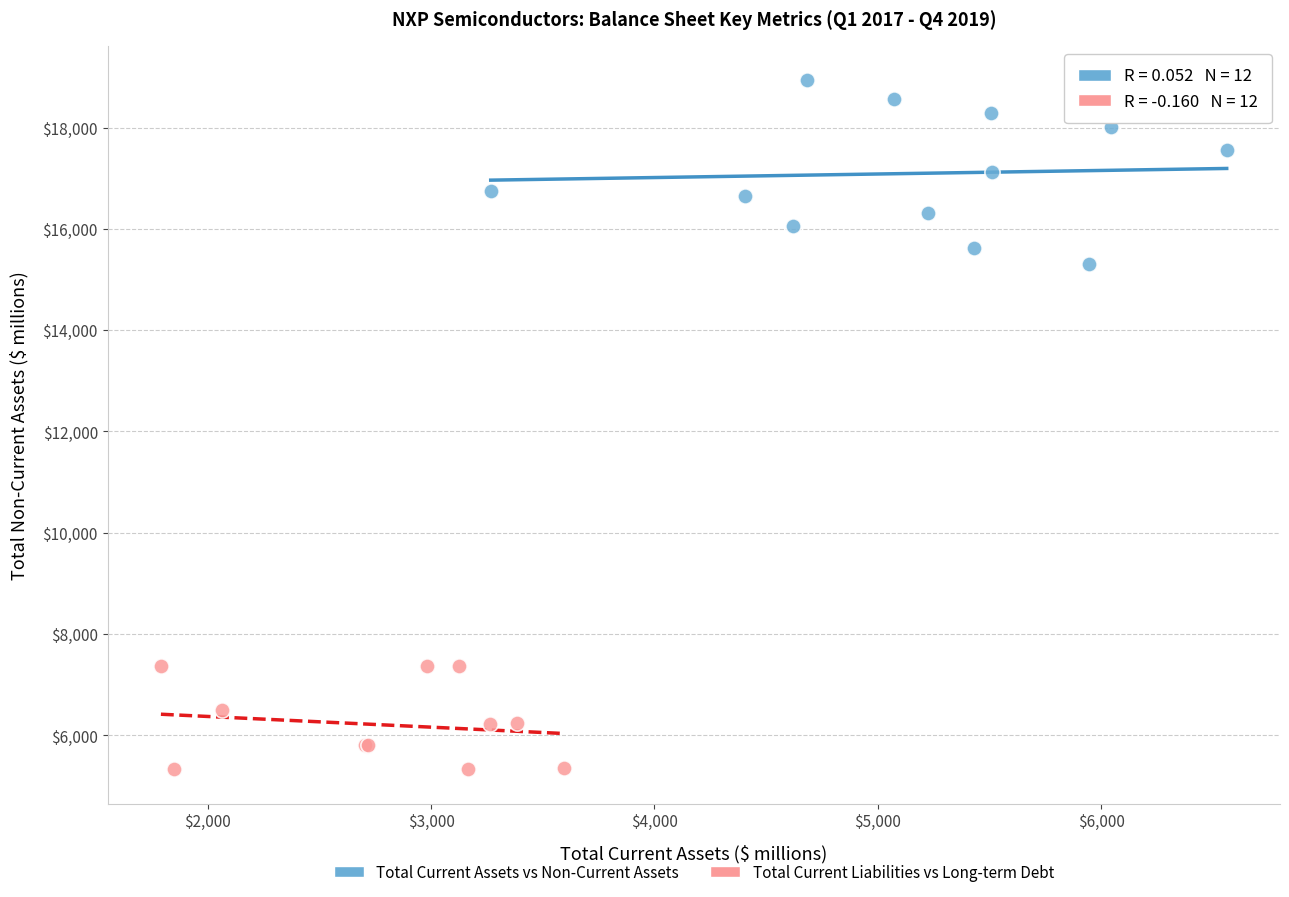

Which series reaches the maximum Y coordinate?

Total Current Assets vs Non-Current Assets